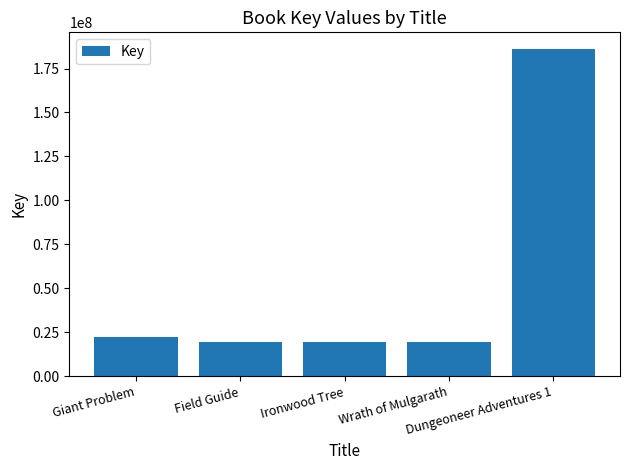

How many bars are there in total?

5